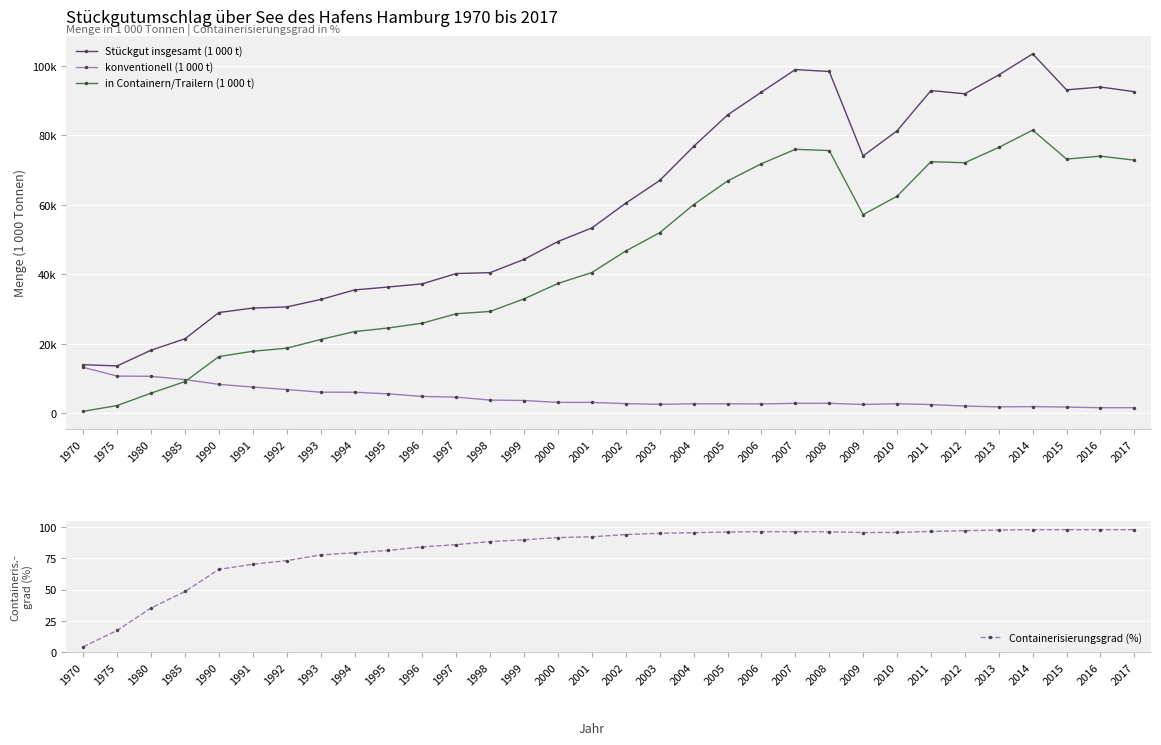

At which category is the sum across all series the highest?

2014